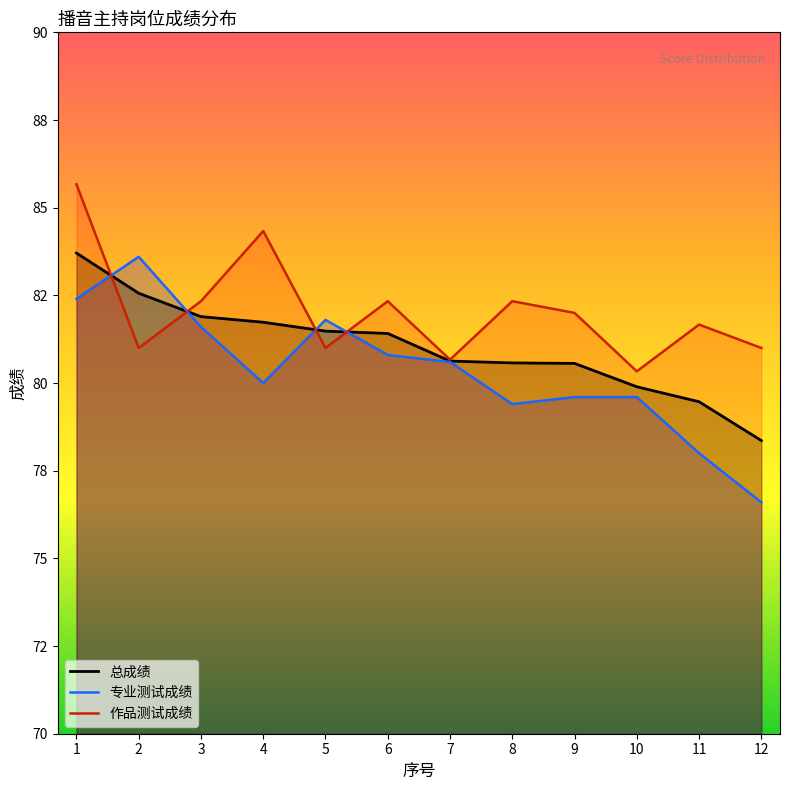

What is the total value across all series at 10?

239.8